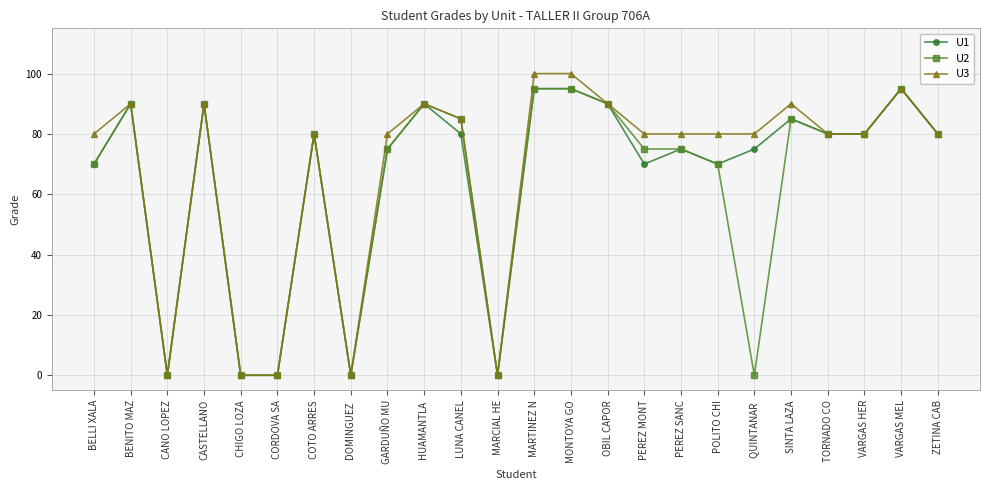

True or false: U3 has more than 0 interior local peaks.

True